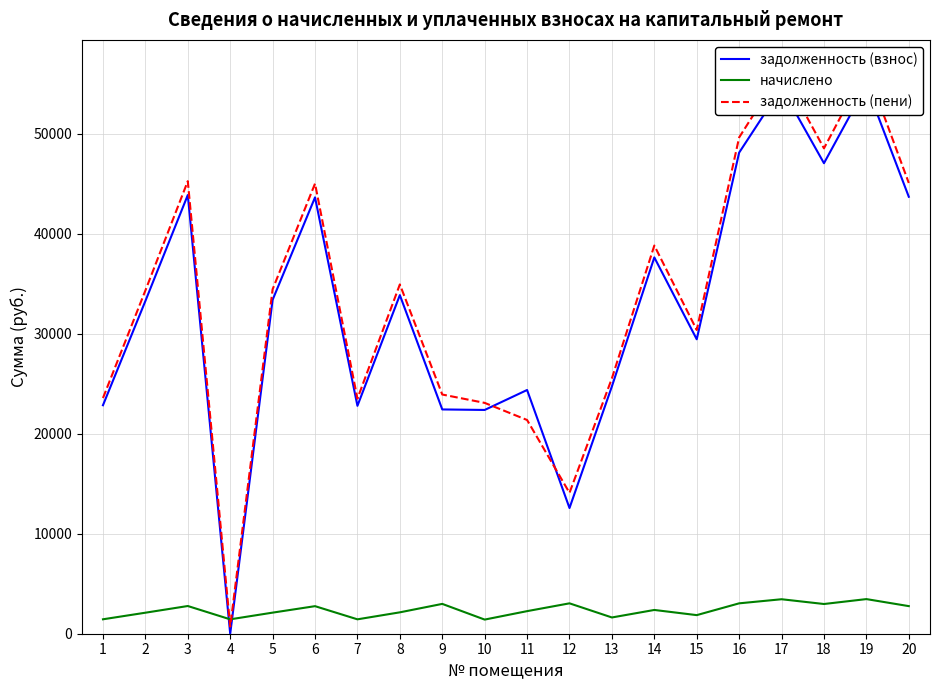

How many intersections are there between начислено and задолженность (пени)?

2